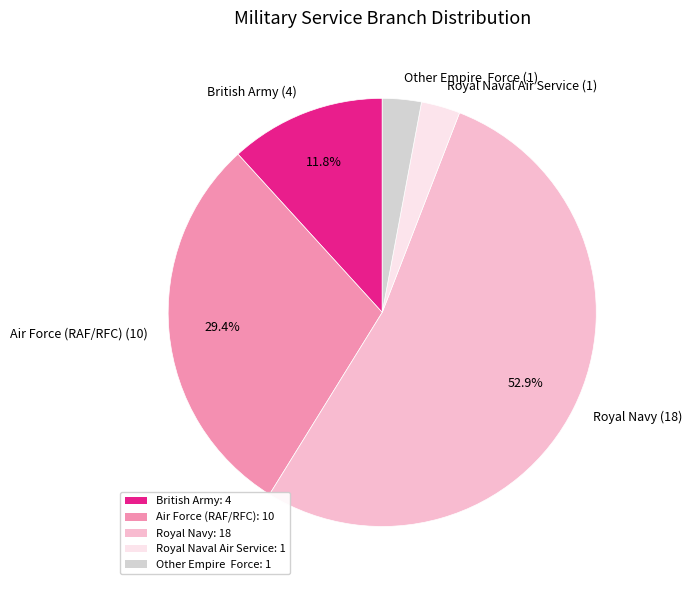

How many slices are in this pie chart?

5